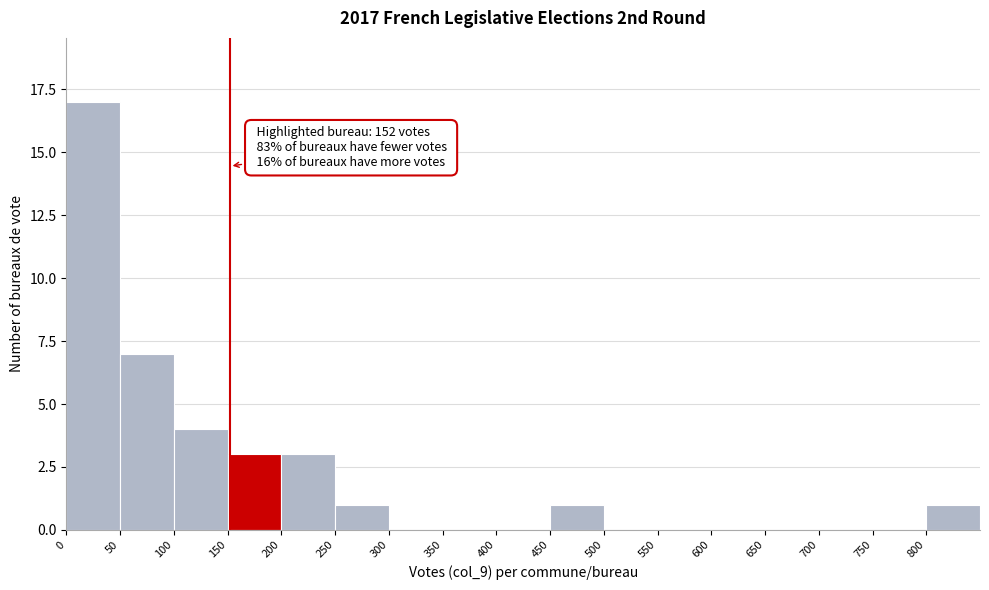

Which range on the x-axis has the tallest bar?

0 to 50